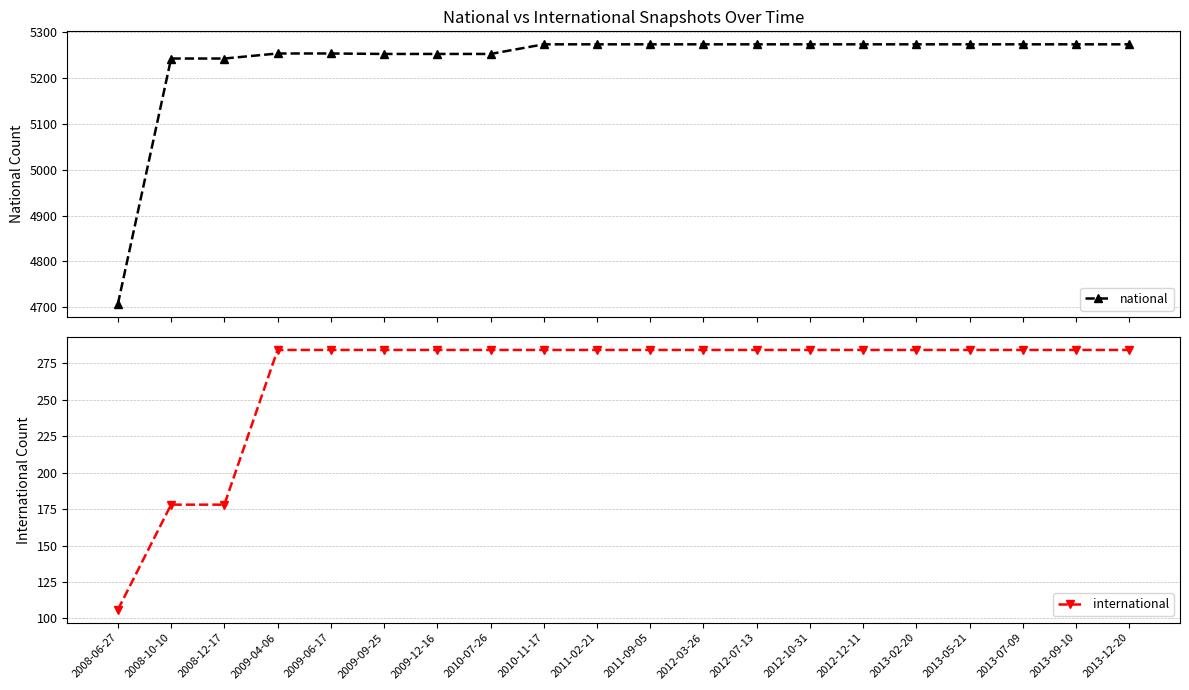

Is this an area chart (filled region under the line)?

No